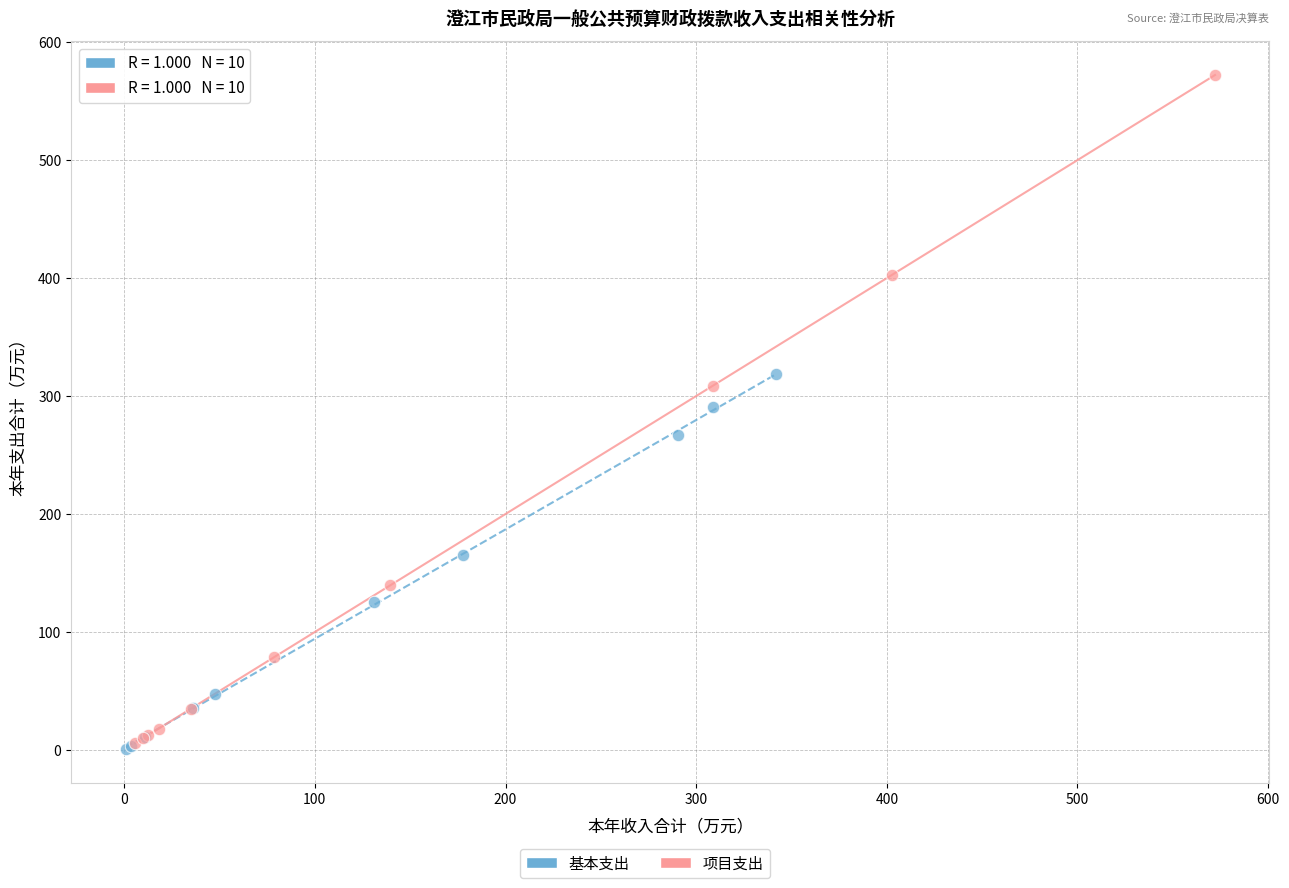

Which series contains the highest Y value?

项目支出